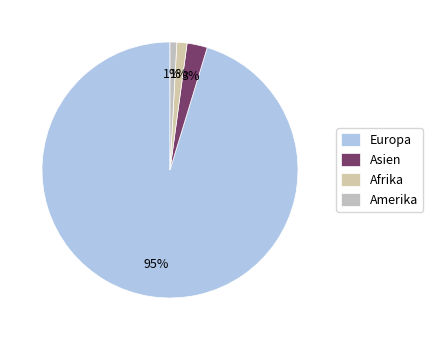

Does Afrika represent more than half of the total?

No